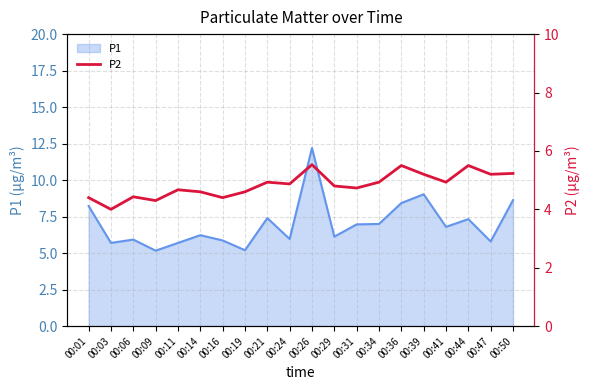

The chart shows a value of 4.7 at 00:31. True or false?

True